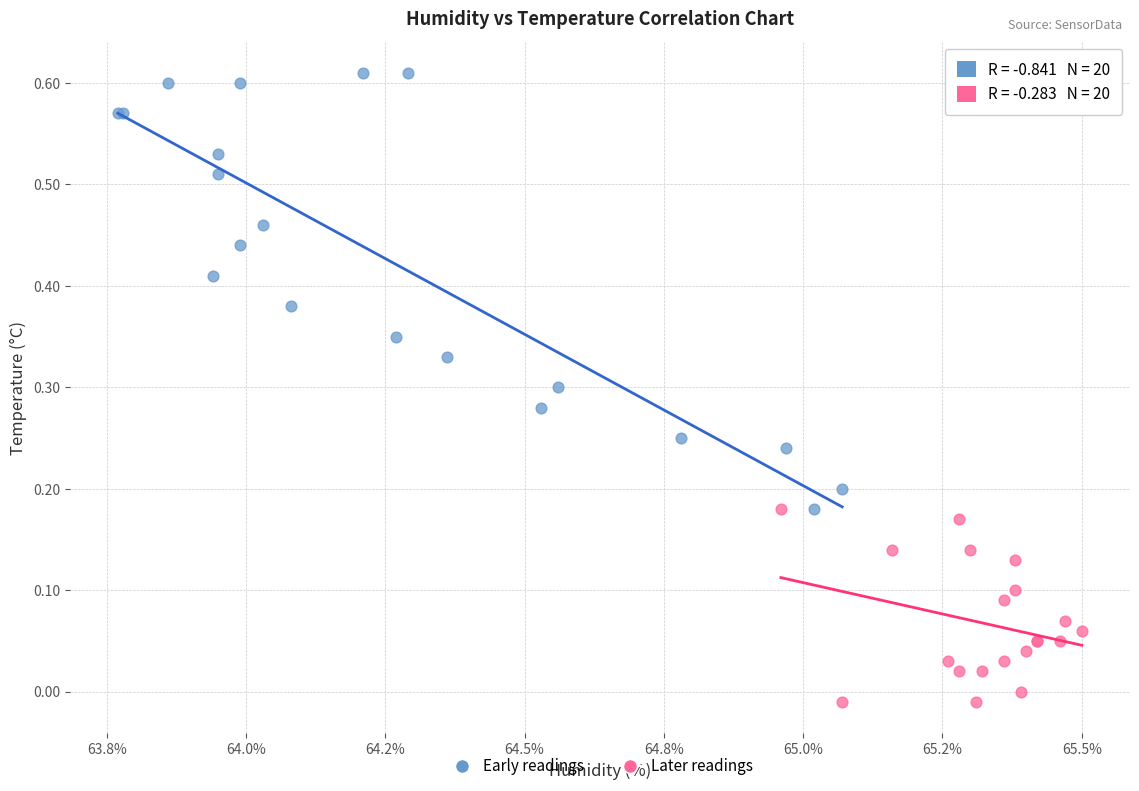

Which series contains the highest Y value?

Early readings